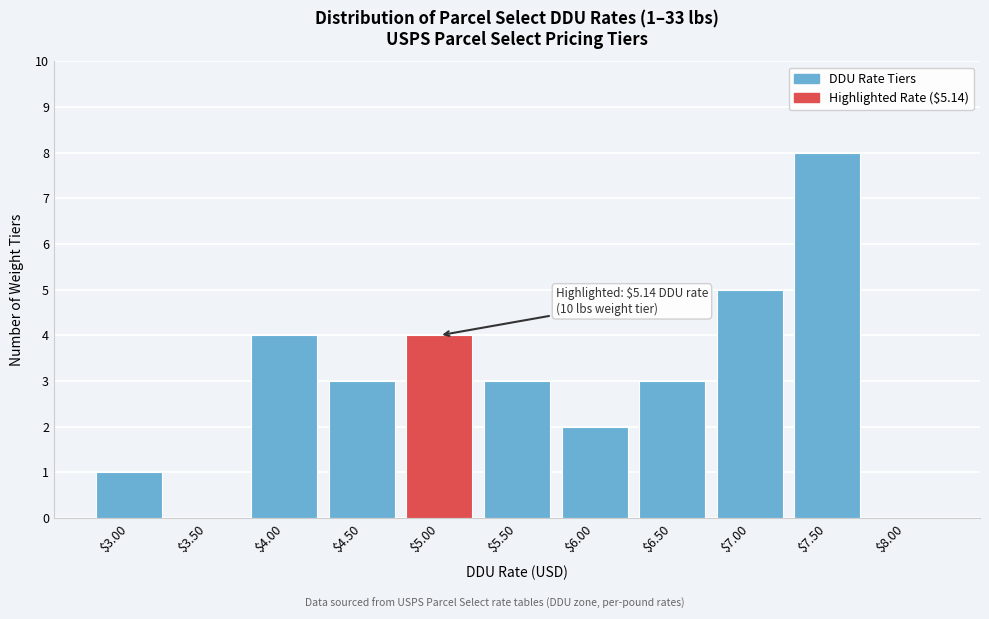

What is the maximum value shown in the chart?

8